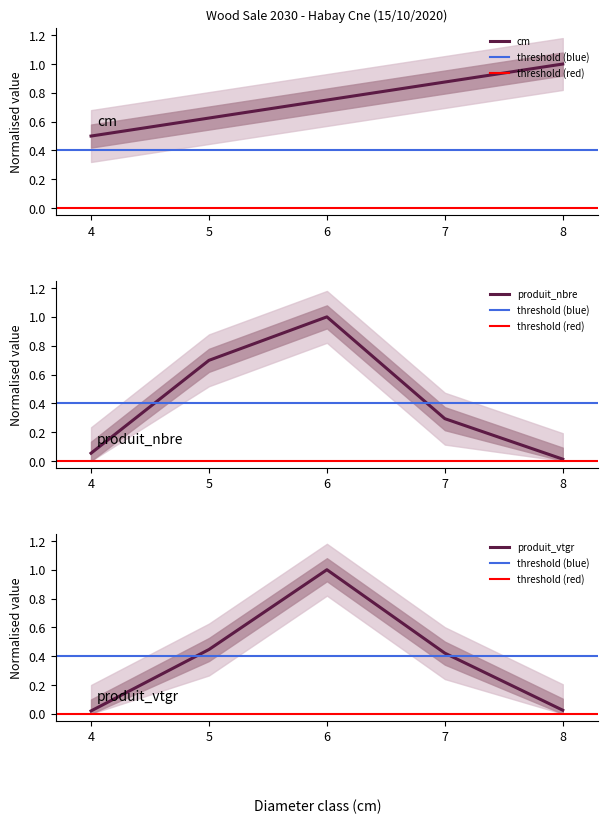

How many lines are shown in the chart?

3